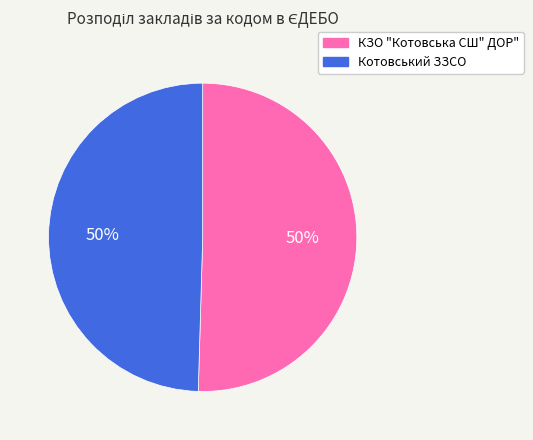

Count the number of slices in the pie.

2